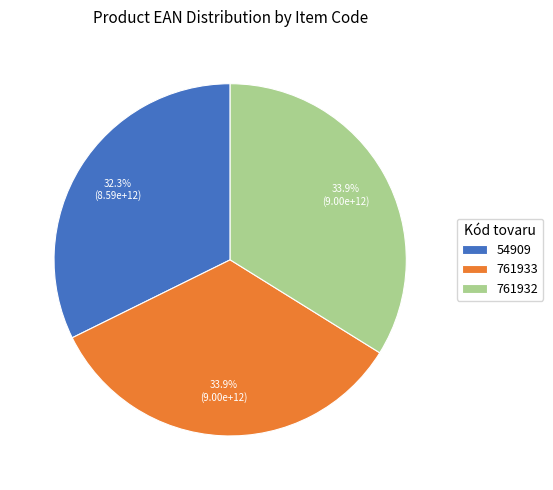

How many slices are in this pie chart?

3